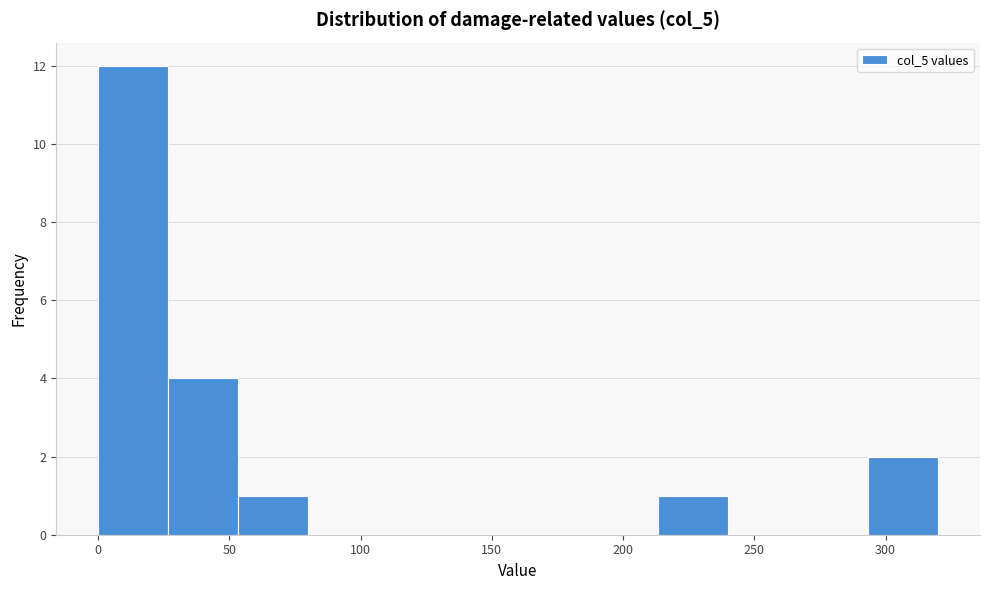

Reading left to right, list every bar in this chart as the range it spans on the x-axis followed by its height. Neither the bar edges nor the heights are printed on the chart, so give them approximately, as read against the axes.

0 to 25: 12
25 to 55: 4
55 to 80: 1
80 to 105: 0
105 to 135: 0
135 to 160: 0
160 to 185: 0
185 to 215: 0
215 to 240: 1
240 to 265: 0
265 to 295: 0
295 to 320: 2